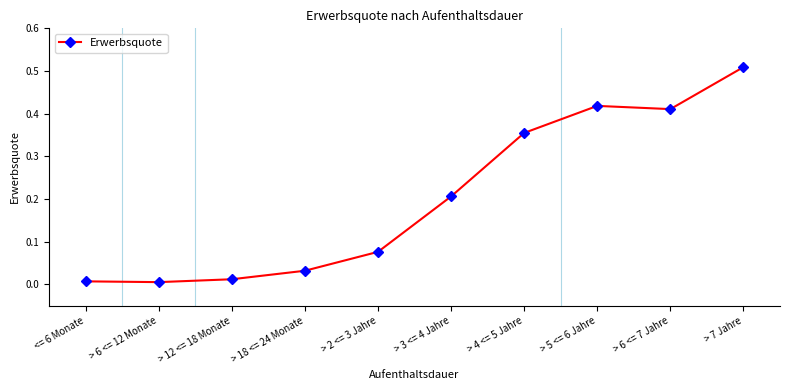

What is the change in value from <= 6 Monate to > 3 <= 4 Jahre?

+0.2